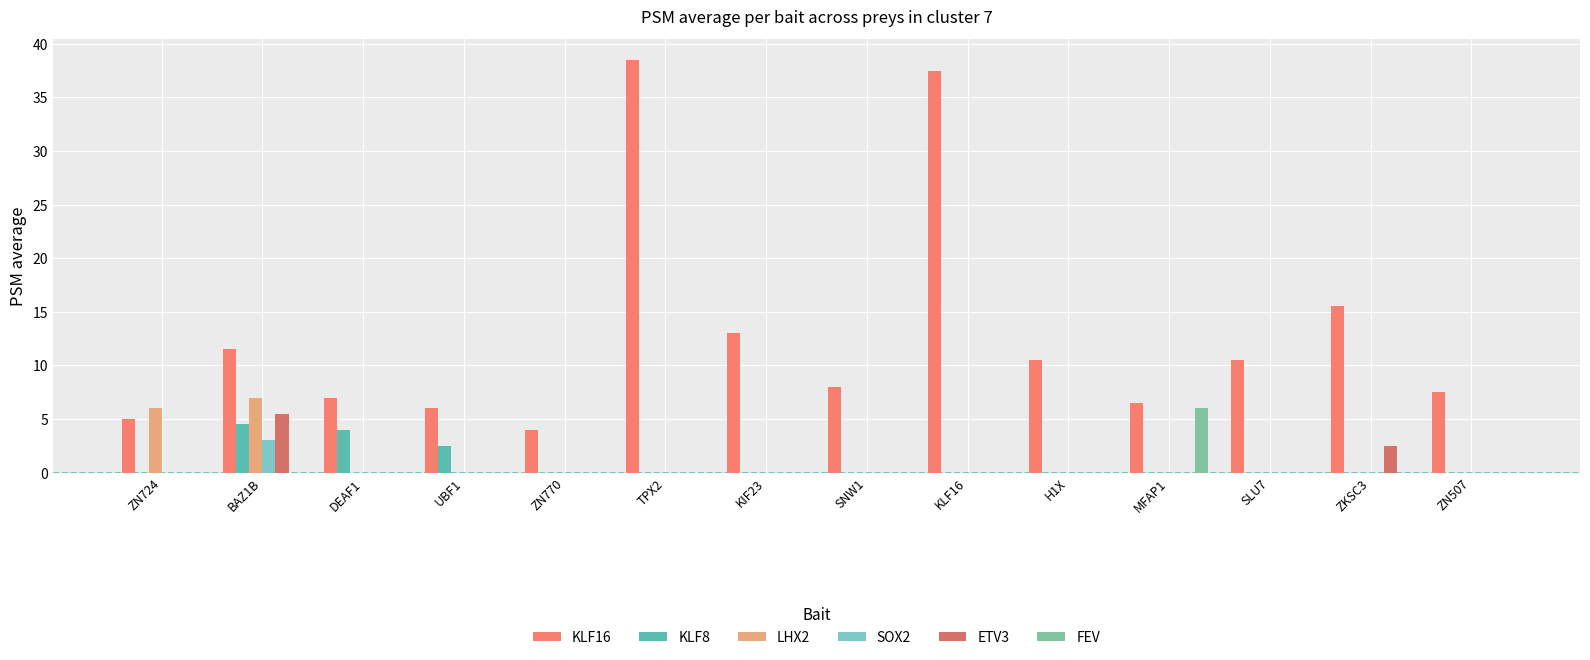

How many distinct data groups are displayed?

6